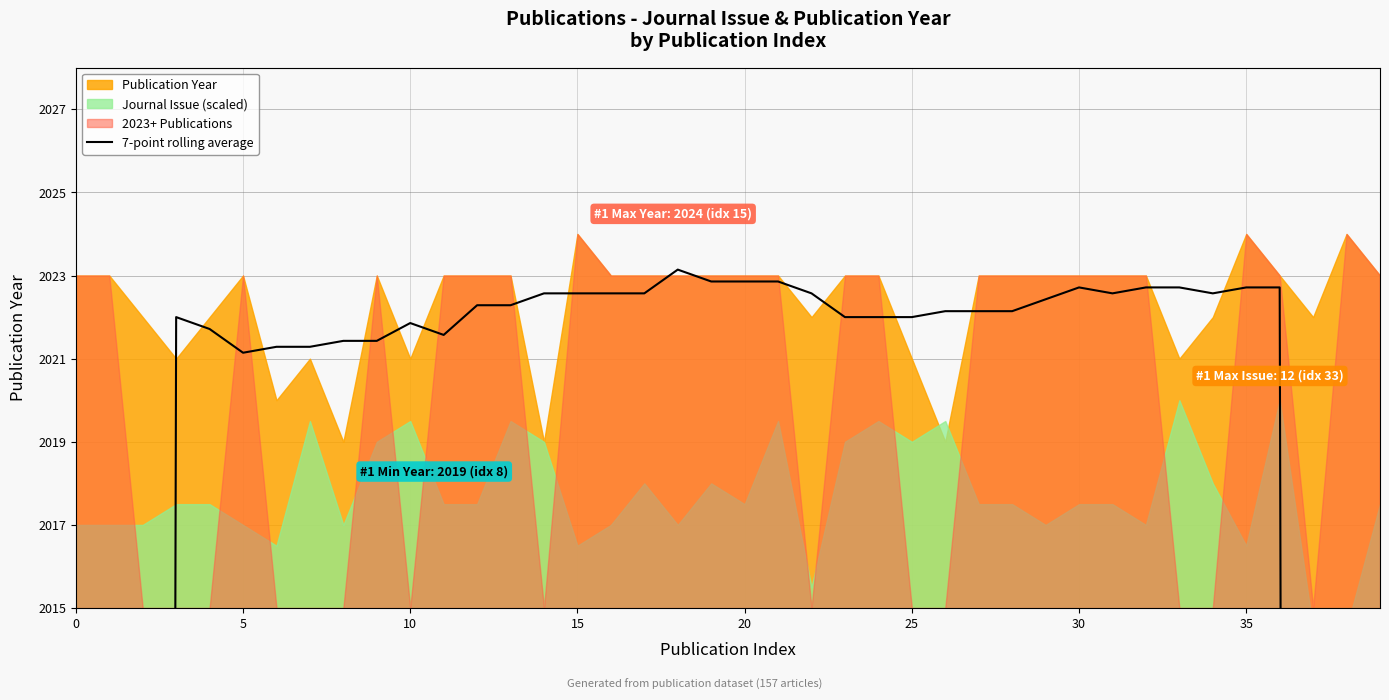

The chart shows a value of 2022.1 at 26. True or false?

True